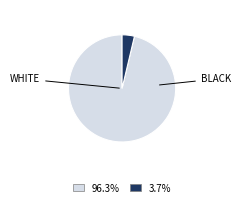

Is there a majority slice in this chart?

Yes